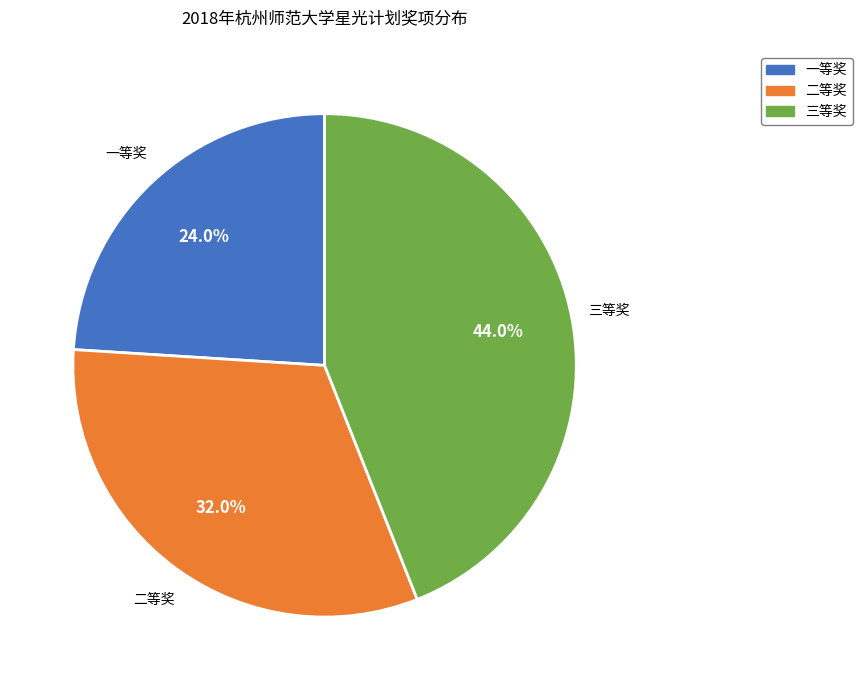

What is the largest slice in the pie chart?

三等奖